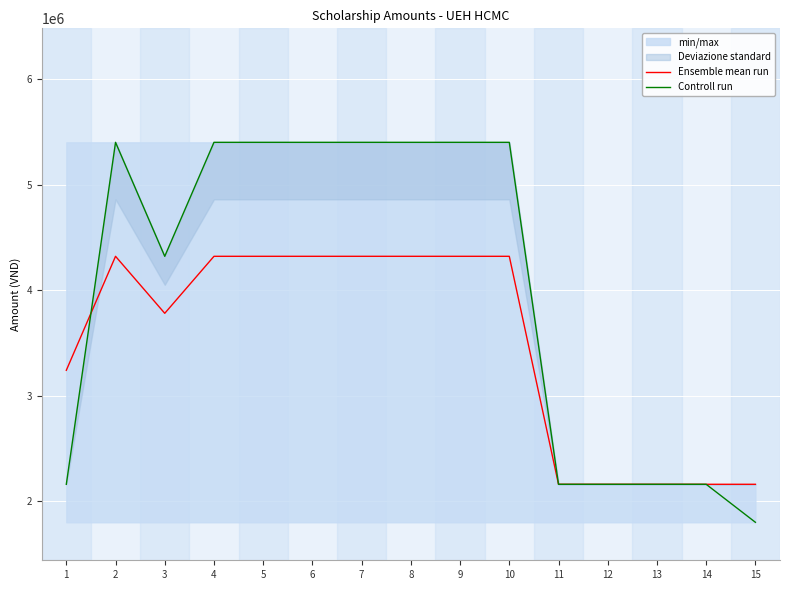

At which label does Controll run reach its peak?

2